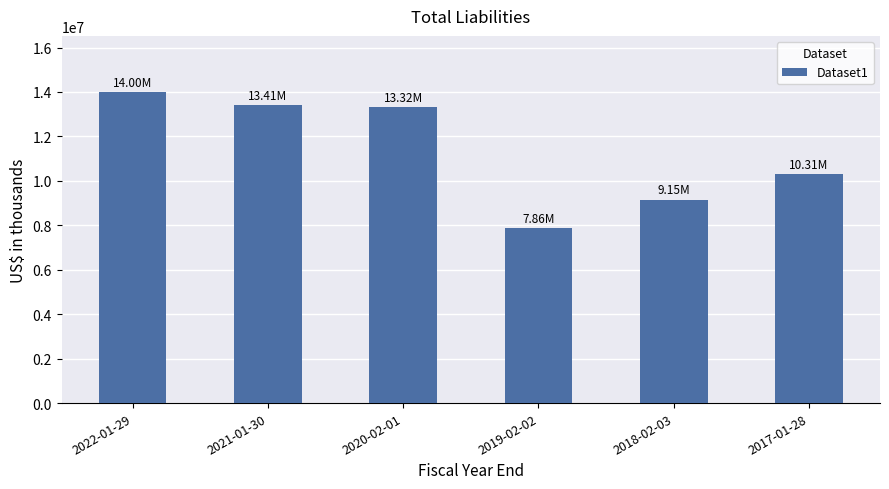

Is it true that the value at 2020-02-01 is 6992402?

False